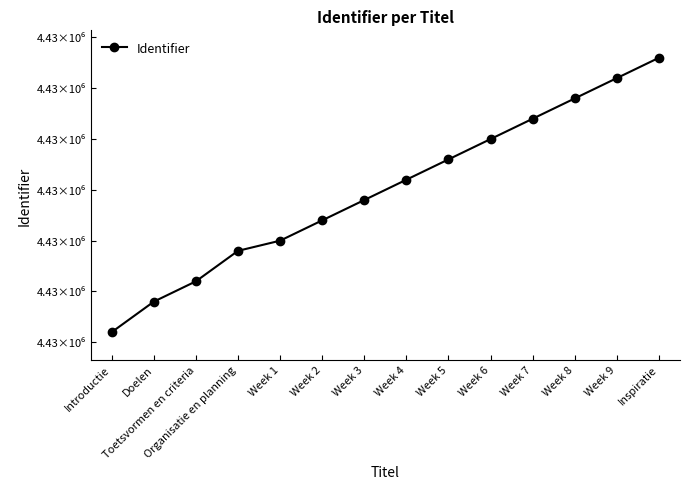

Where does the data first go above 4426491?

Week 5